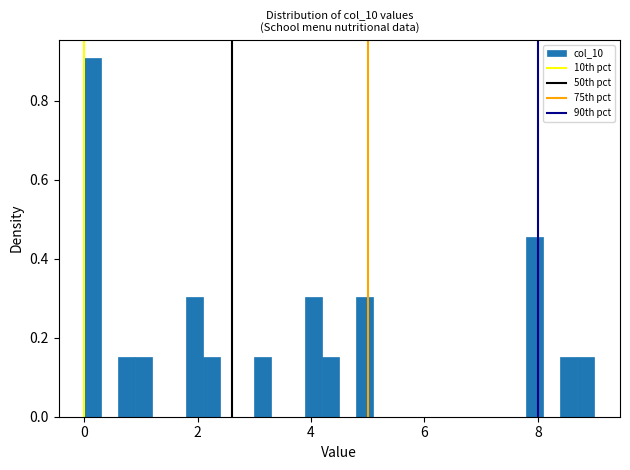

Read against the x-axis, roughly where is the centre of the tallest bar?

0.2